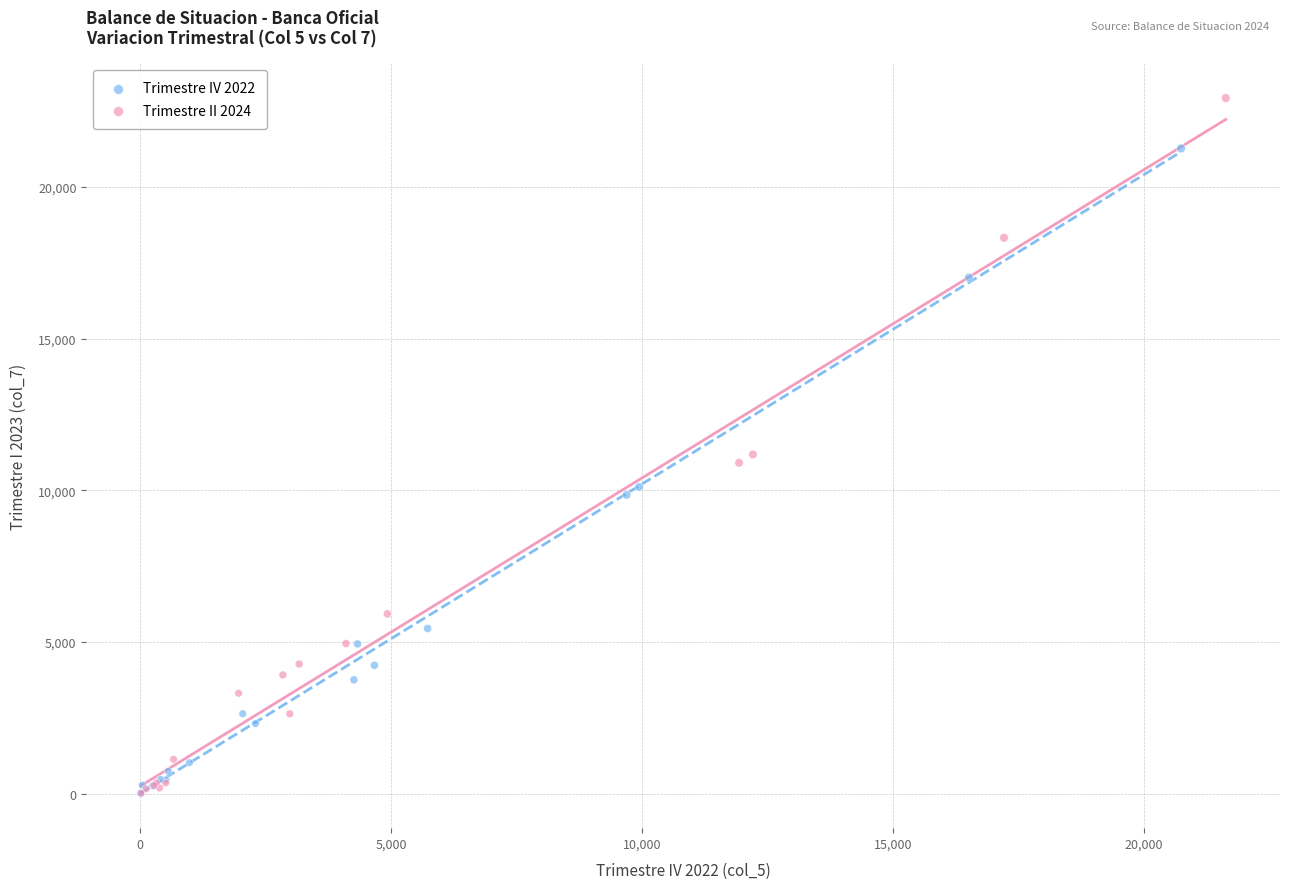

Which series contains the highest Y value?

Trimestre II 2024